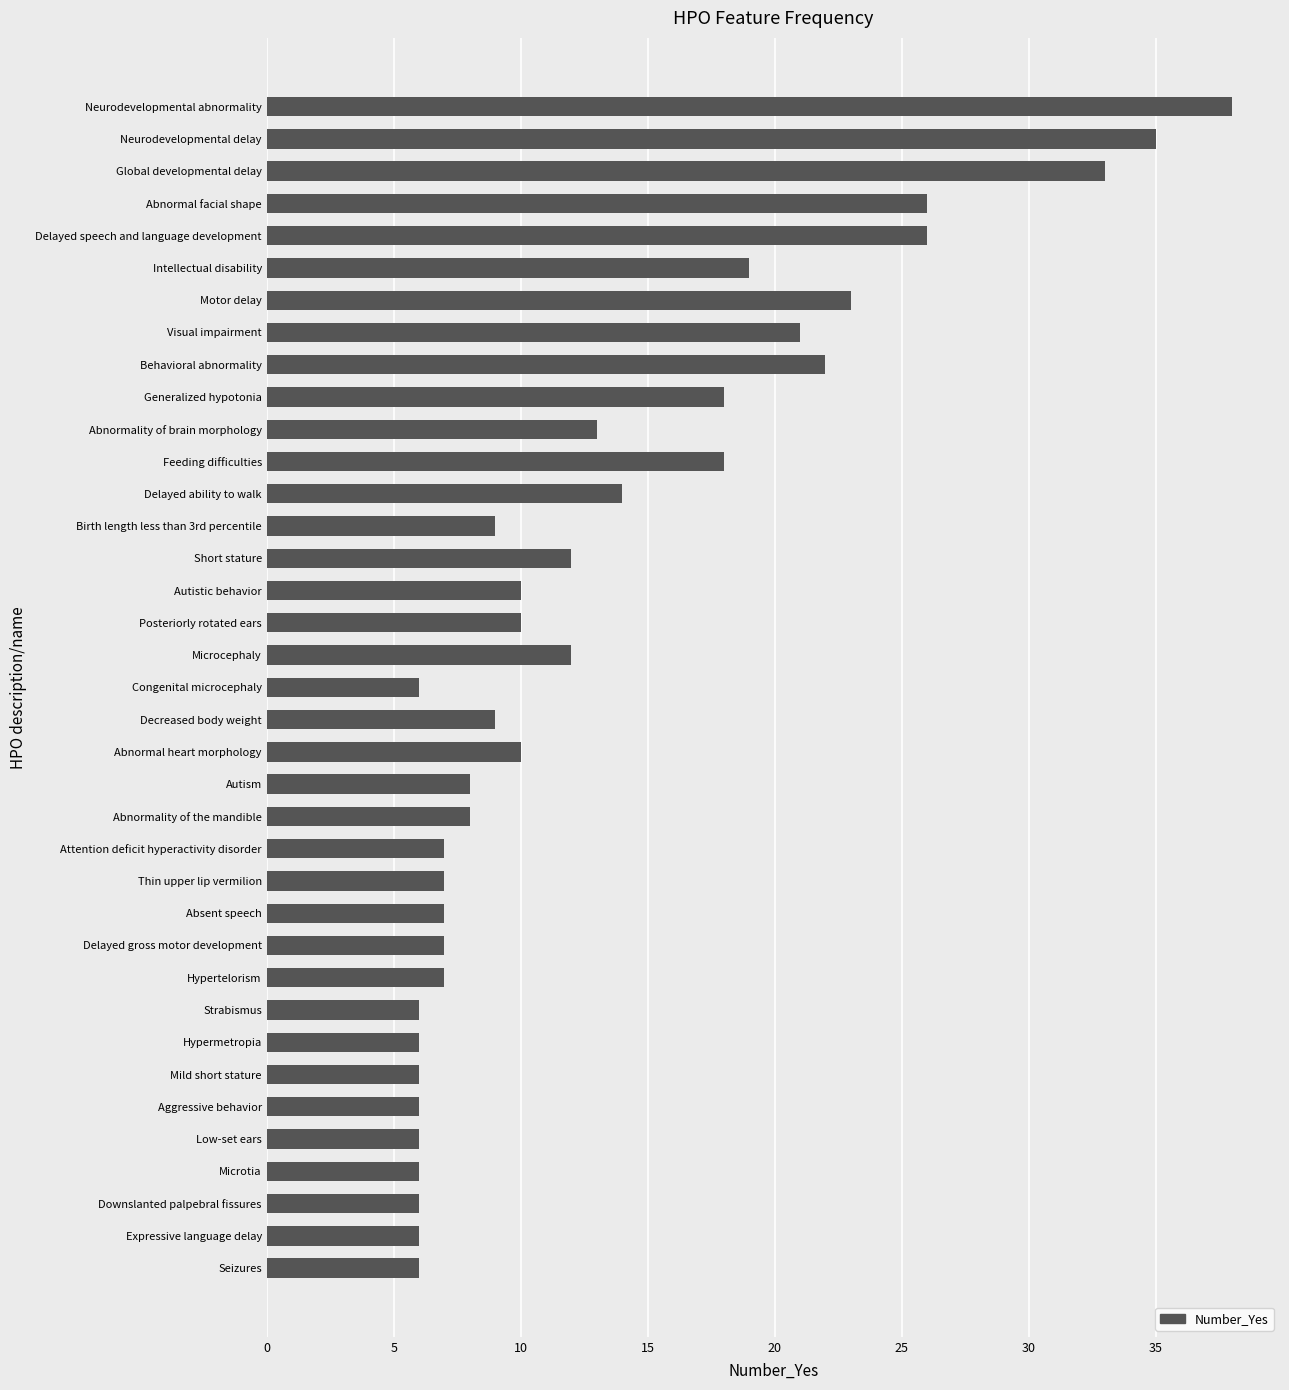

What is the value of the 4th bar from the top?

26